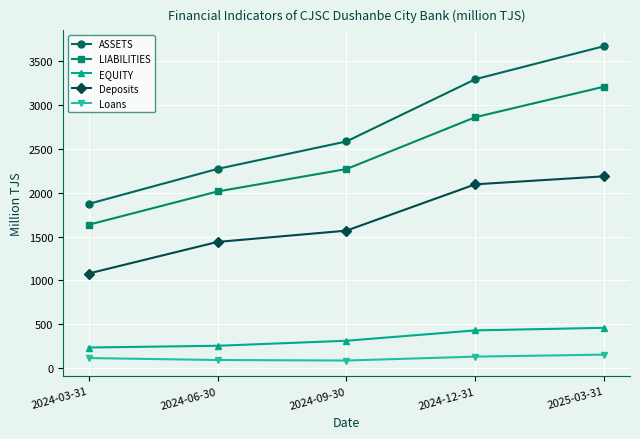

Where is ASSETS nearest to the value 2769?

2024-09-30